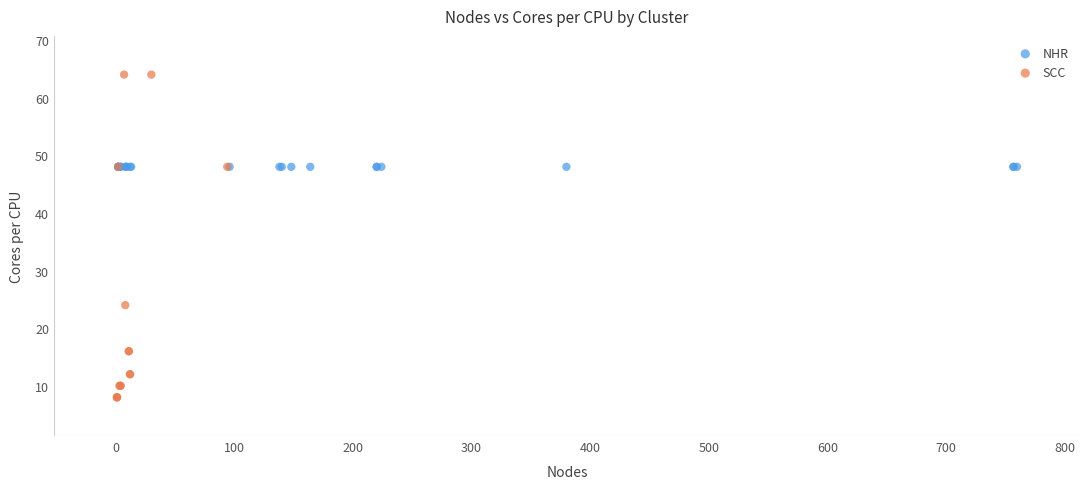

Which series contains the highest Y value?

SCC